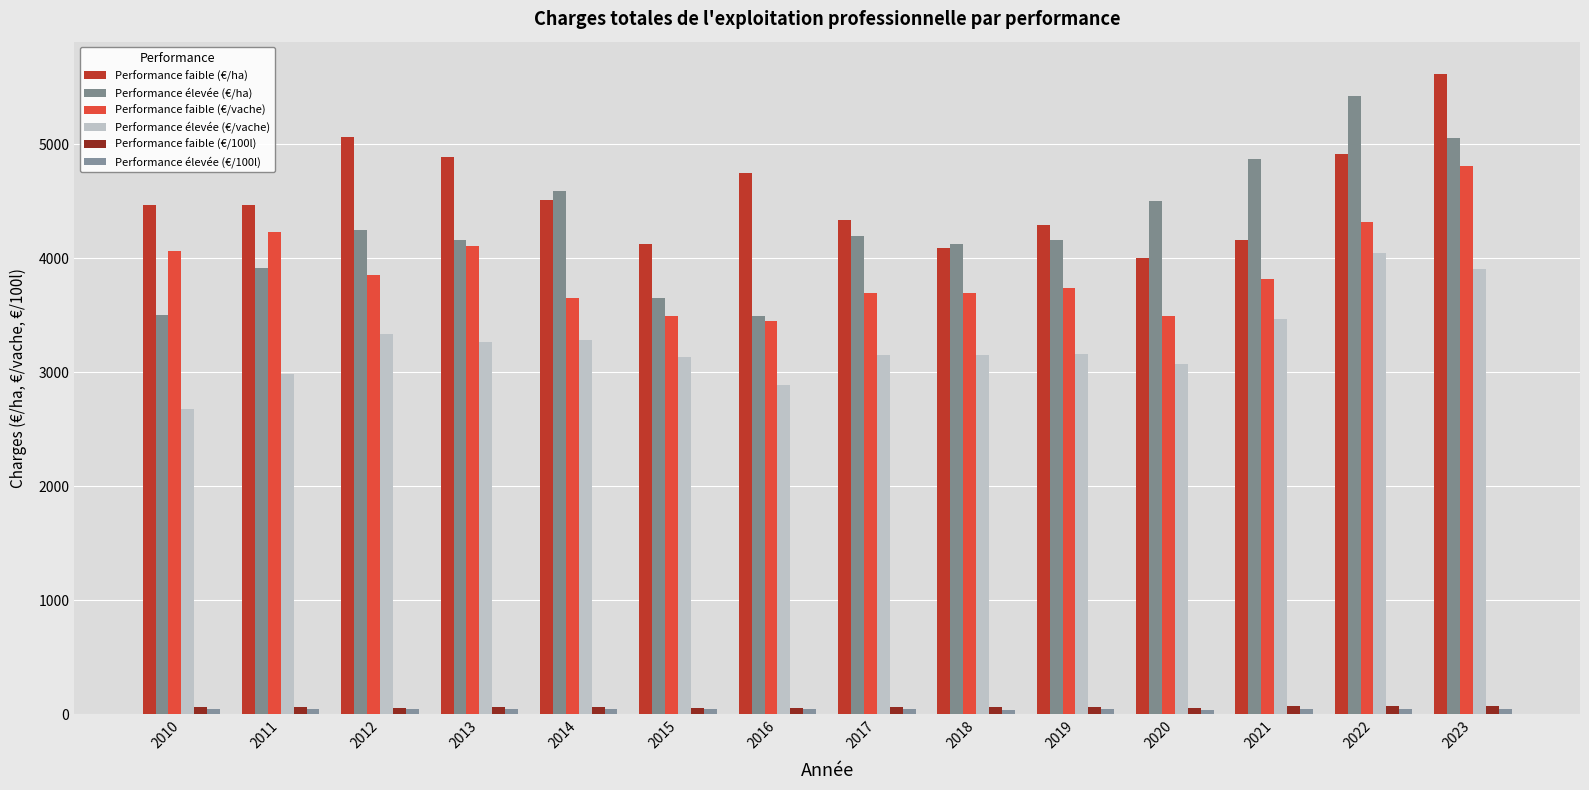

How many bars are there in each group?

6